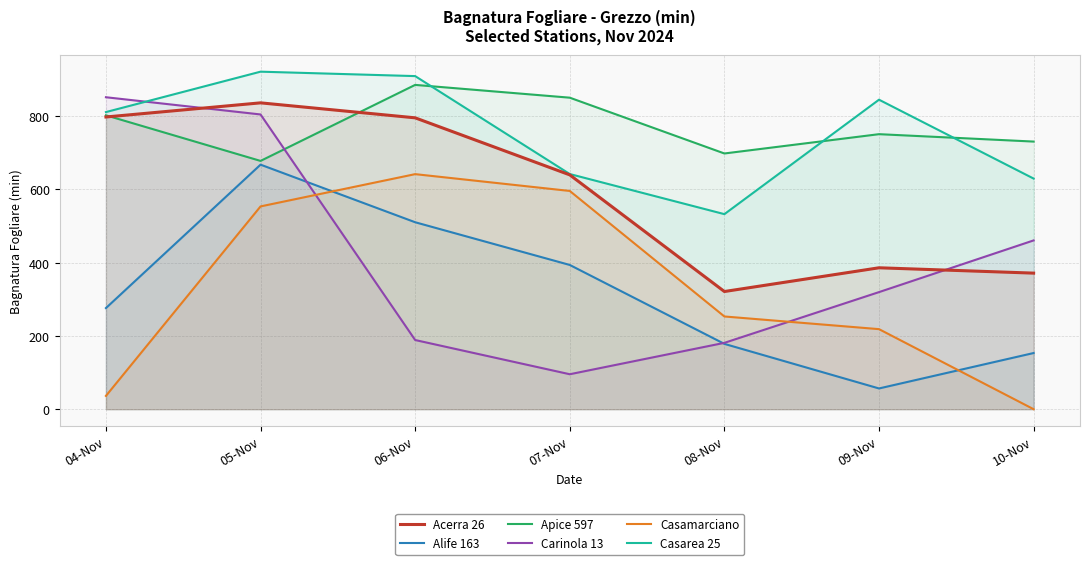

What is the difference between the second highest and minimum values in the Alife 163 series?

453.7